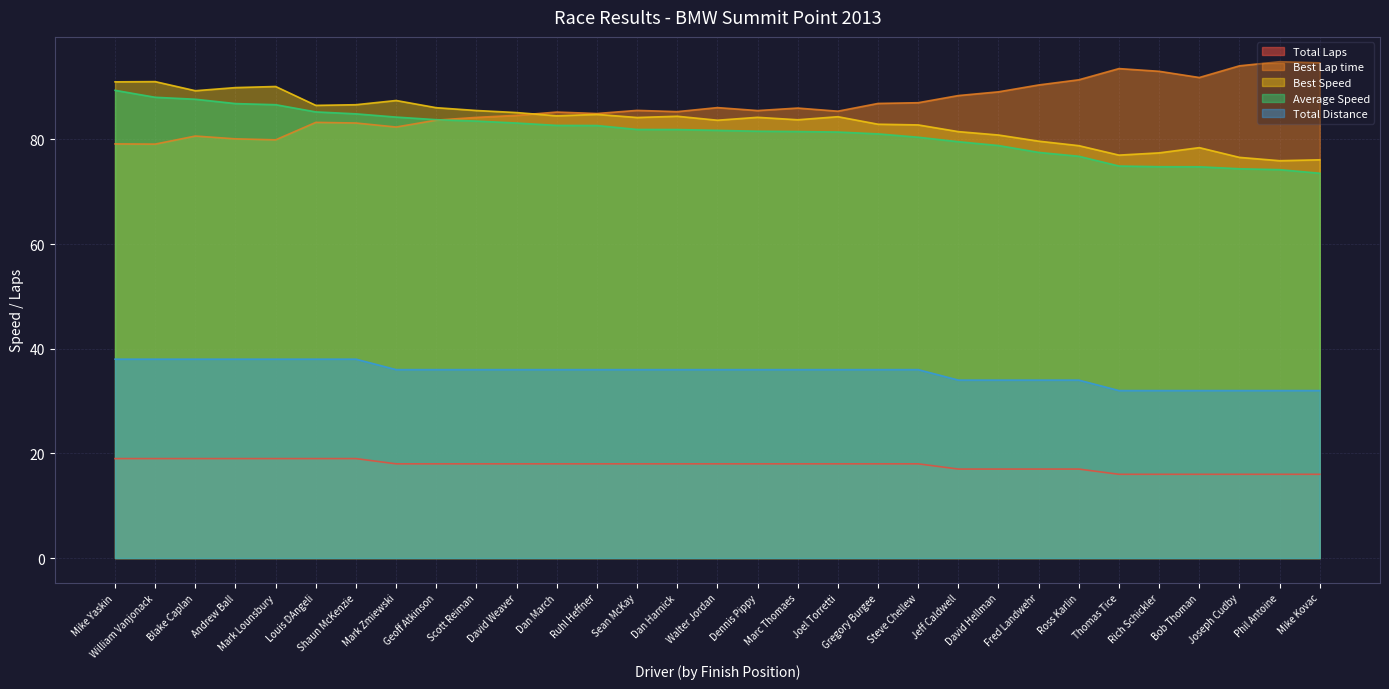

What is the label of the 18th point from the left?

Marc Thomaes